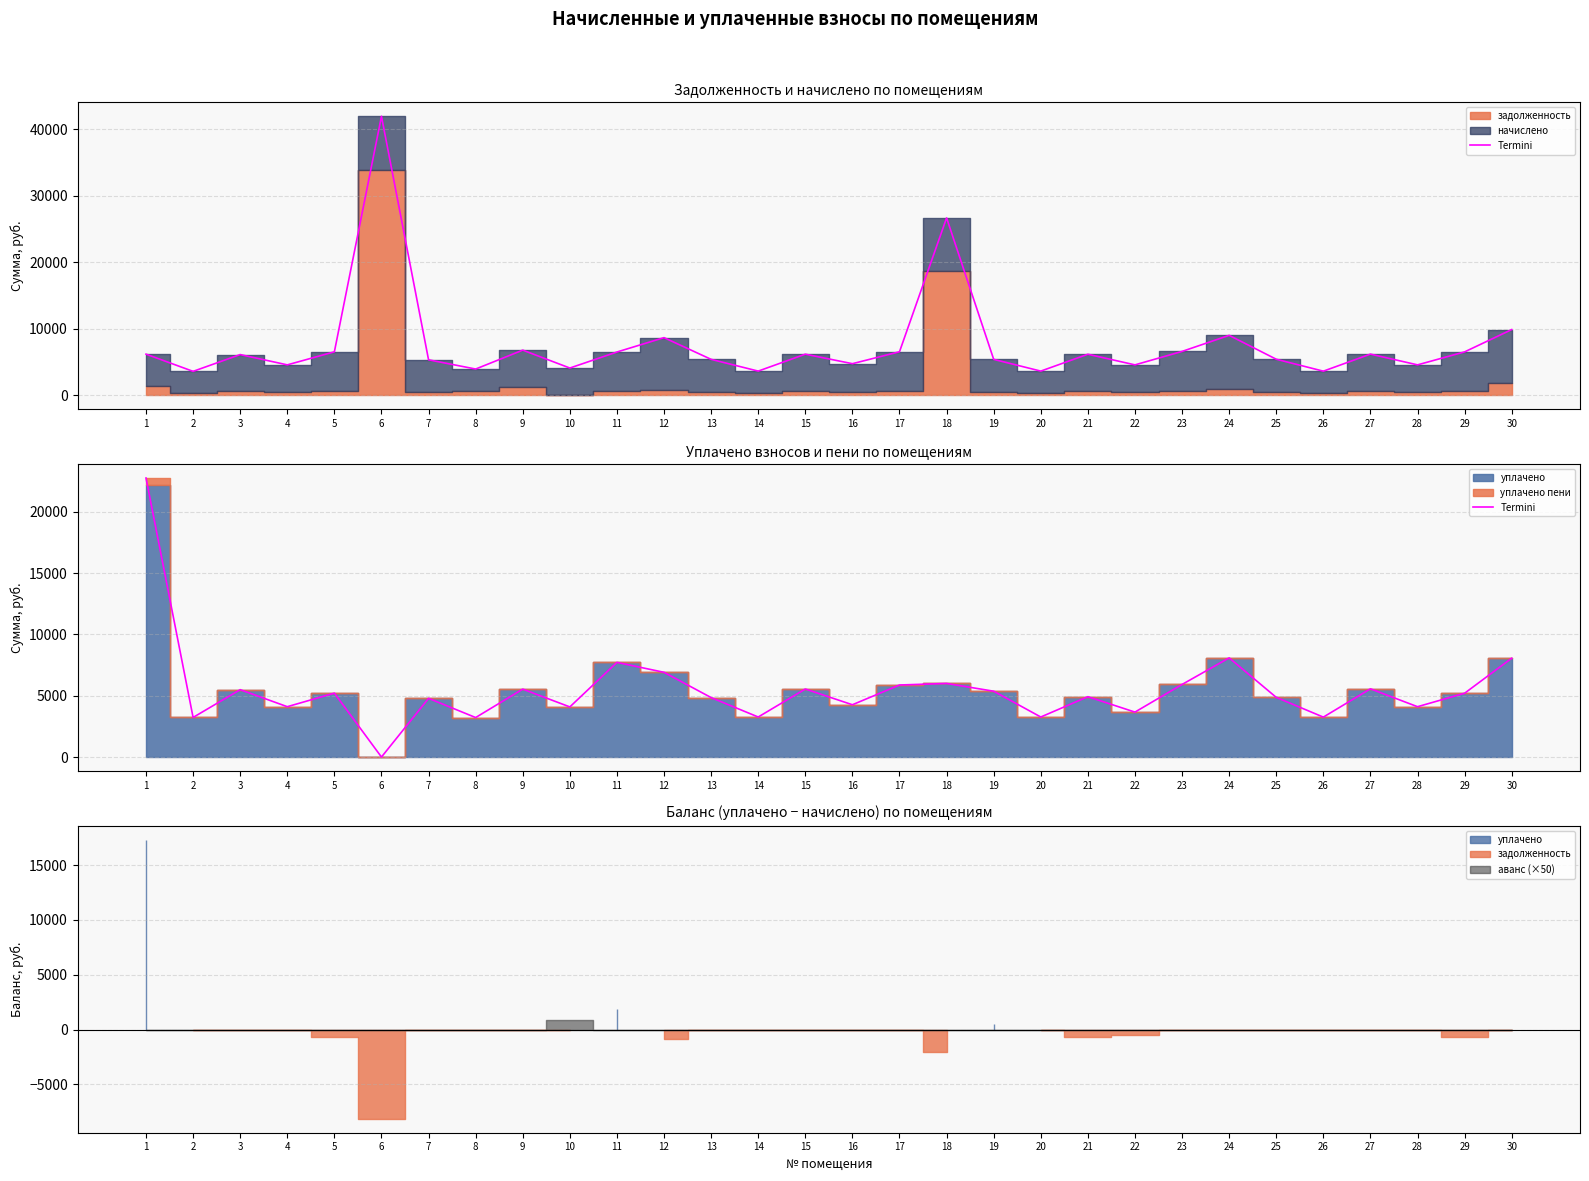

Reading left to right, extract all data points from this chart.

22748.8	3228.5	5492.8	4104.1	5209.9	0.0	4785.2	3219.6	5536.9	4086.4	7716.7	6907.2	4847.1	3263.8	5545.8	4263.3	5873.1	6000.0	5367.1	3263.8	4919.1	3663.8	5917.3	8084.4	4864.8	3255.0	5561.6	4104.1	5202.0	8057.8